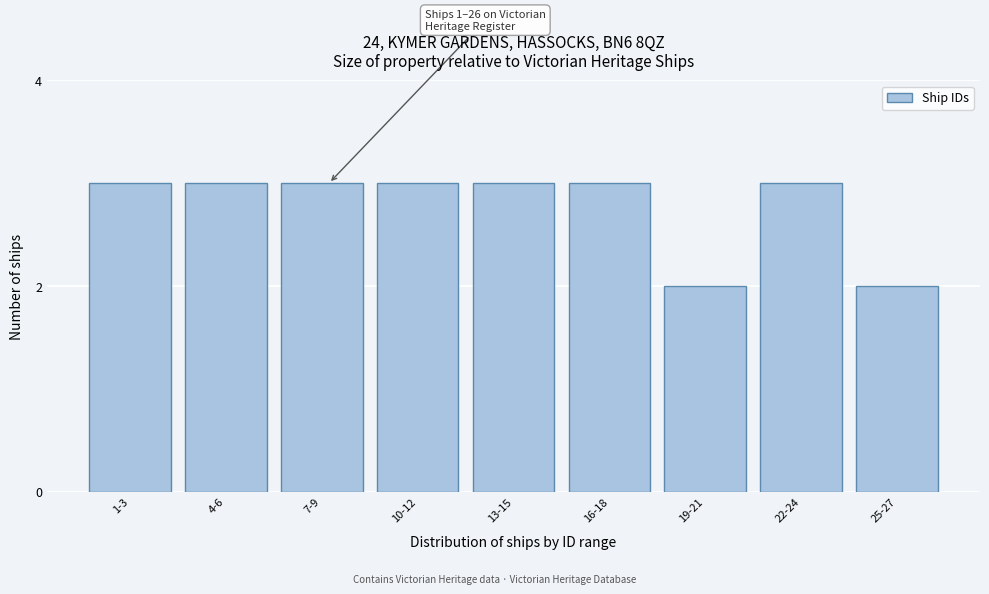

Reading left to right, what are all the values shown in this chart?

3	3	3	3	3	3	2	3	2